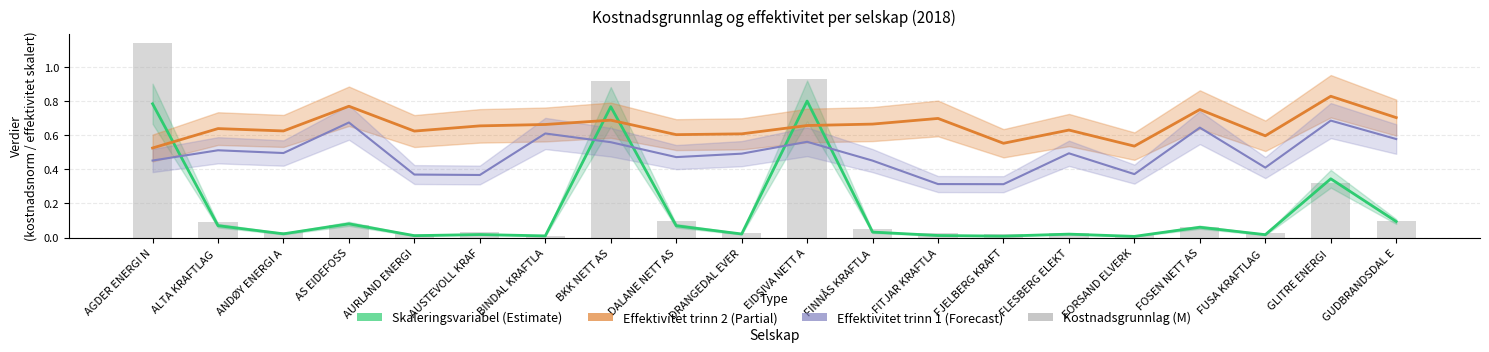

What is the label of the 12th bar from the right?

DALANE NETT AS